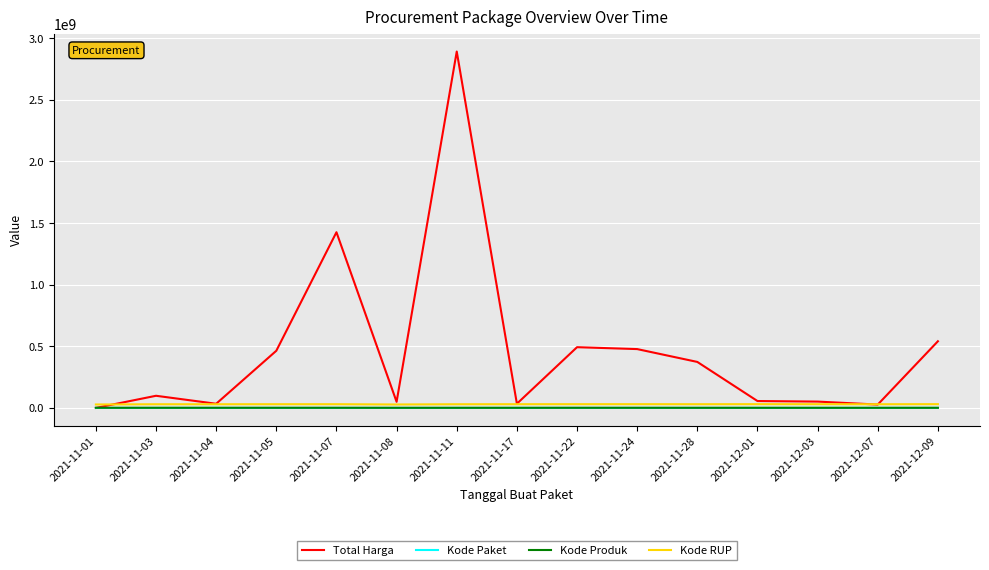

Between 2021-11-22 and 2021-12-01, which series saw the biggest shift?

Total Harga